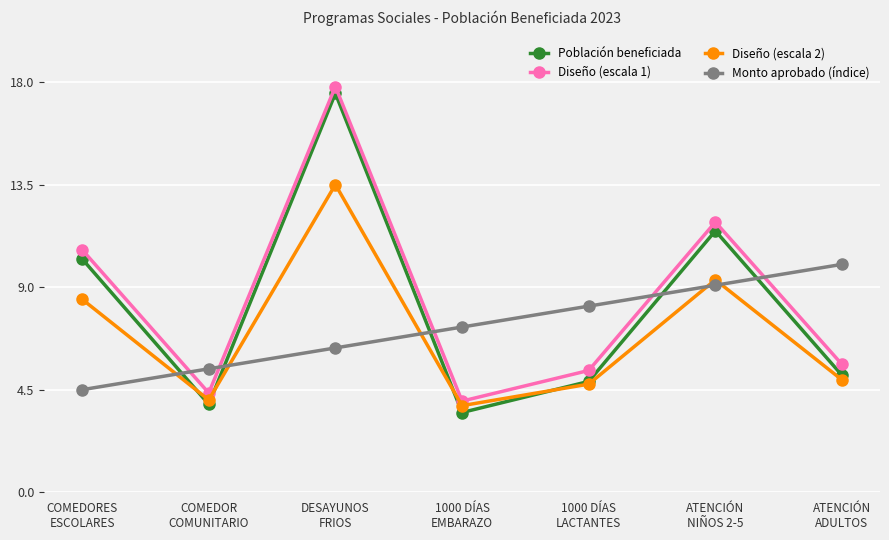

What is the smallest value displayed?

3.5